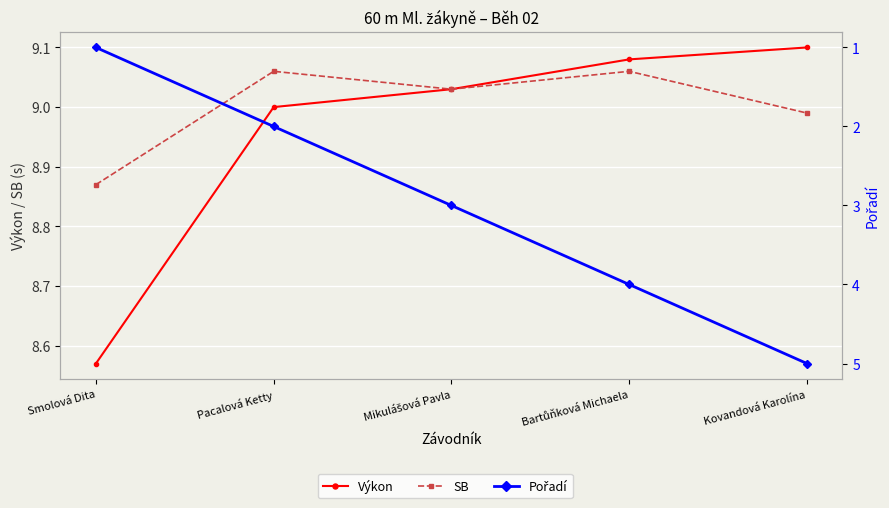

Between Smolová Dita and Pacalová Ketty, which is larger?

Pacalová Ketty